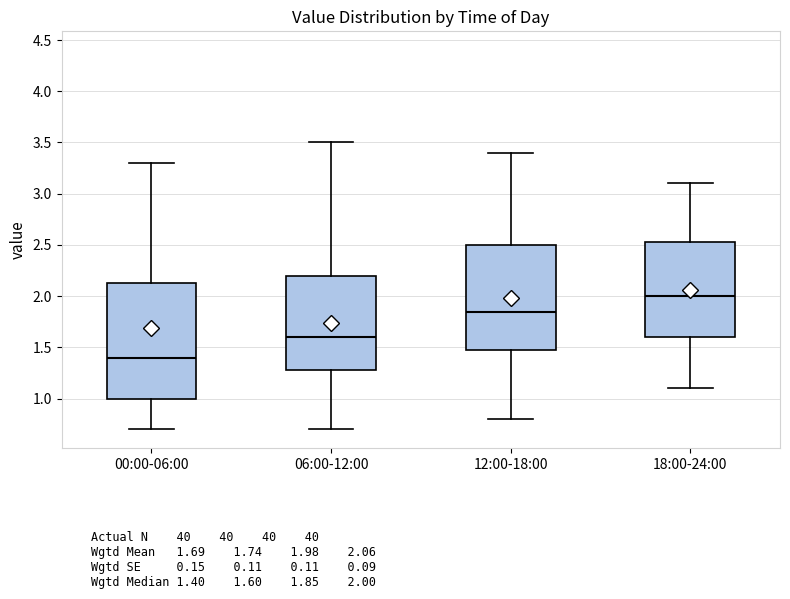

Reading left to right, read every box against the y-axis: the position of its median line, the range the box covers, and the ends of its whiskers. The values are not printed on the chart, so give them approximately, as read against the axis.

00:00-06:00: median 1.40, box 1.00 to 2.15, whiskers 0.70 to 3.30
06:00-12:00: median 1.60, box 1.30 to 2.20, whiskers 0.70 to 3.50
12:00-18:00: median 1.85, box 1.50 to 2.50, whiskers 0.80 to 3.40
18:00-24:00: median 2.00, box 1.60 to 2.55, whiskers 1.10 to 3.10